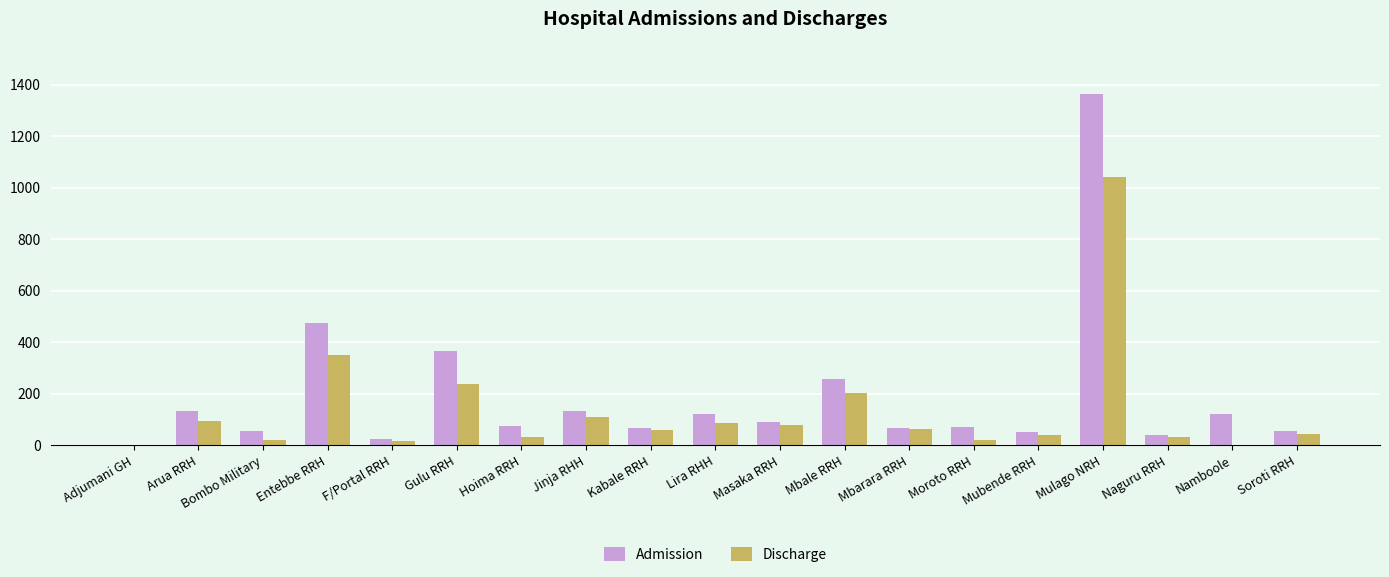

Which label corresponds to the largest value in the chart?

Mulago NRH